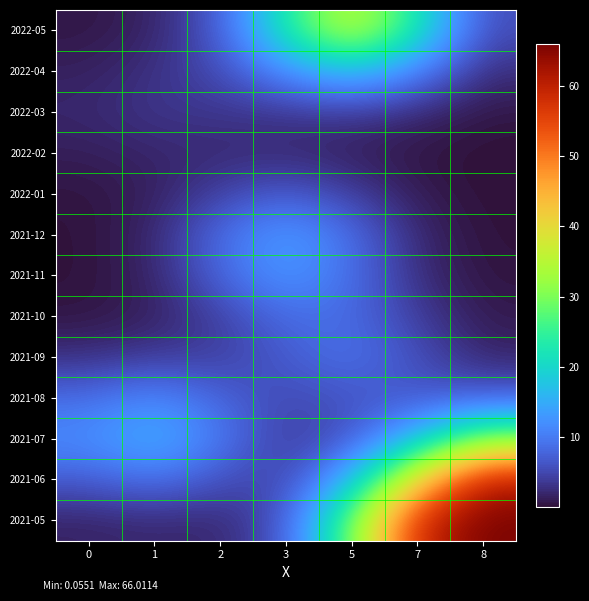

Between 0 and 2, which series saw the biggest shift?

row_7